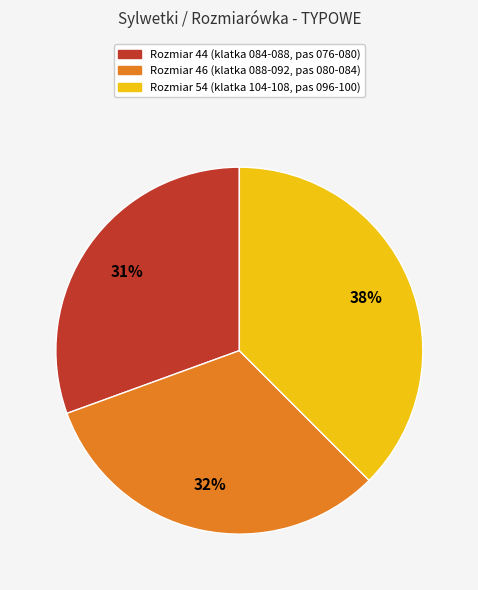

Does any single category account for the majority?

No